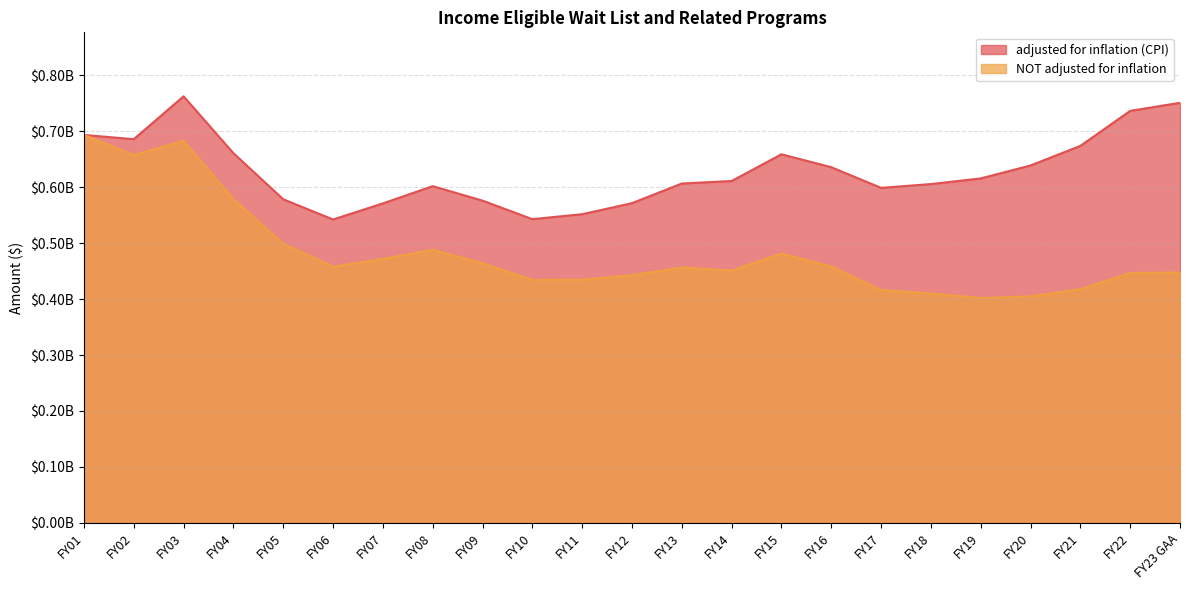

List the series in order of their peak value, lowest first.

NOT adjusted for inflation, adjusted for inflation (CPI)